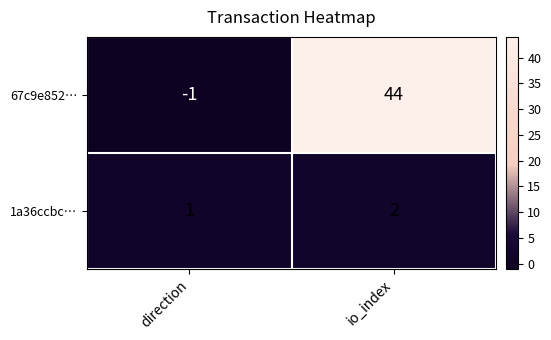

How many series are shown in this chart?

2